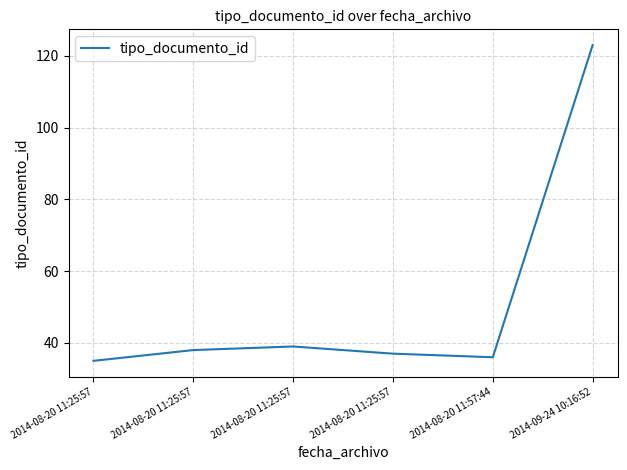

Is this an area chart (filled region under the line)?

No